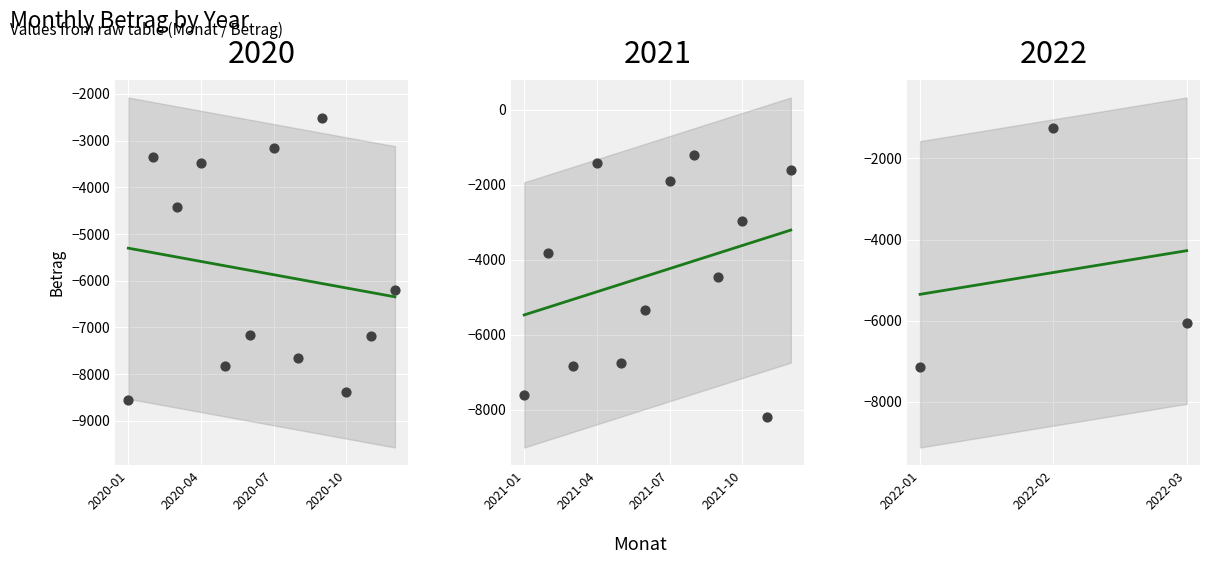

What is the change in value from 2020-02 to 2020-04?

-120.3